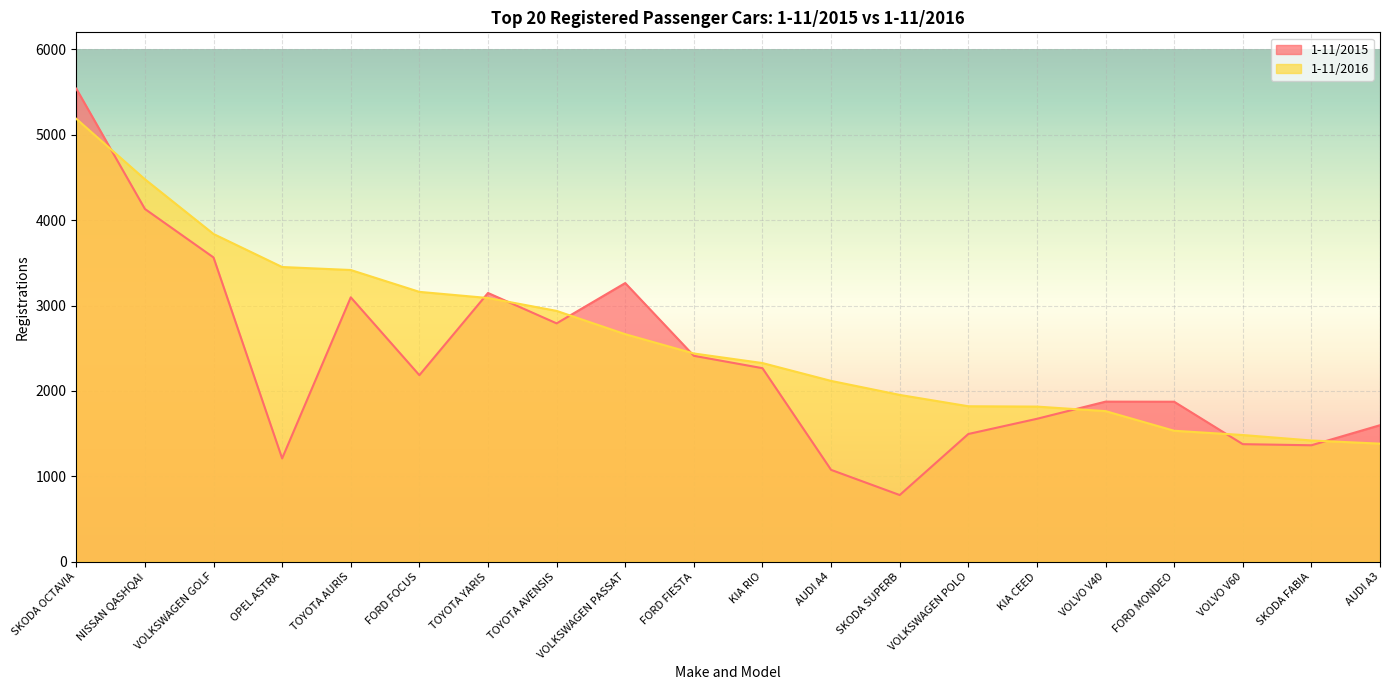

What is the sum of the 1-11/2015 values at SKODA FABIA and FORD MONDEO?

3236